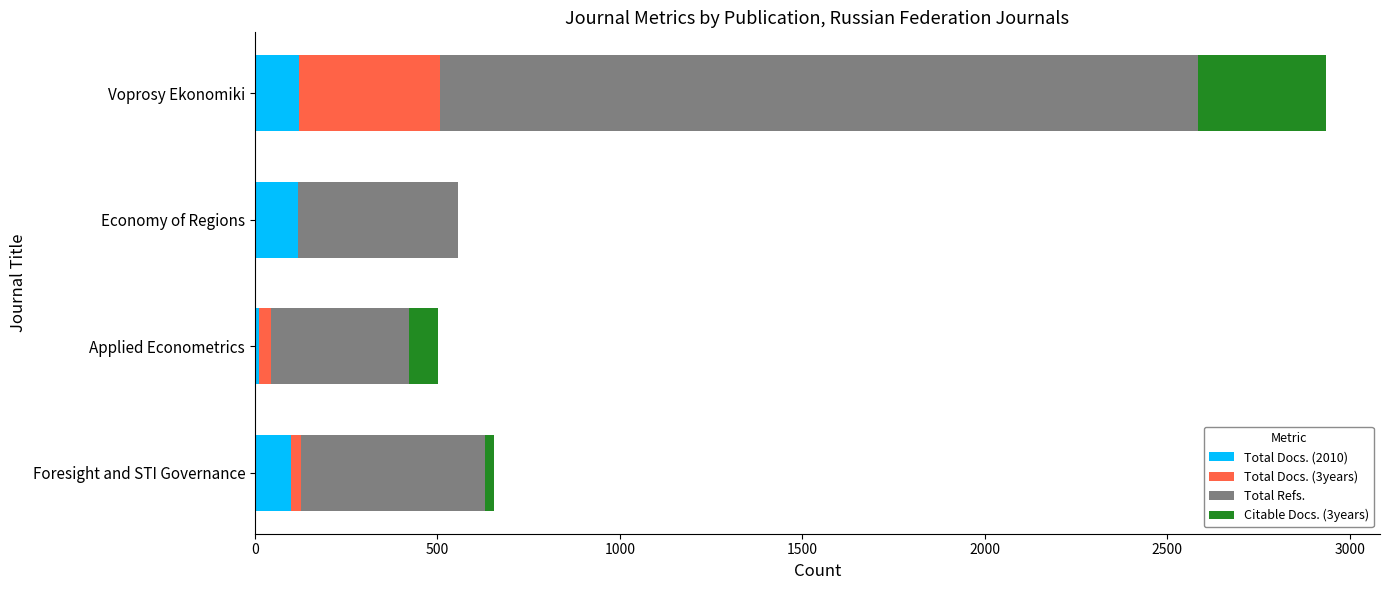

At which category is the sum across all series the highest?

Voprosy Ekonomiki